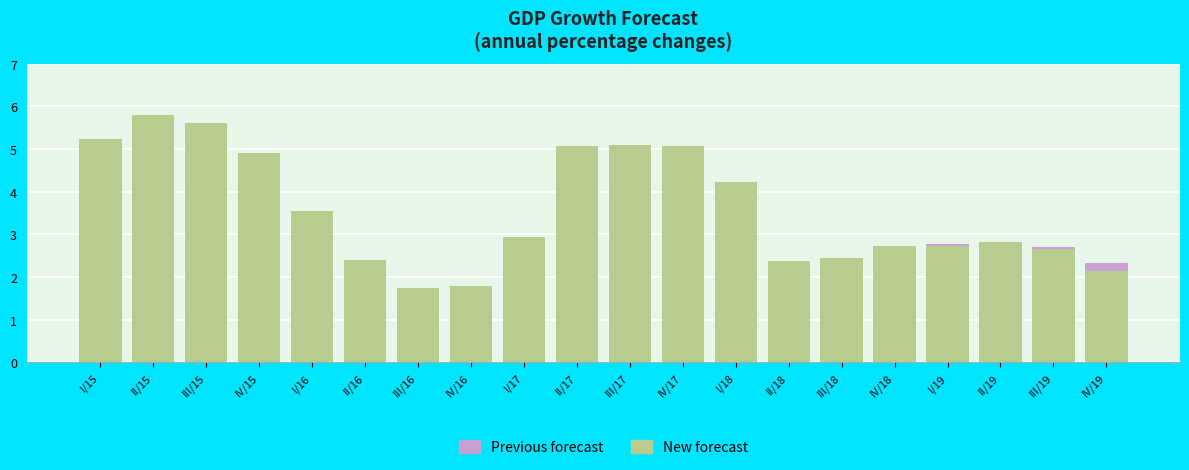

Which category has the lowest value in the New forecast series?

III/16